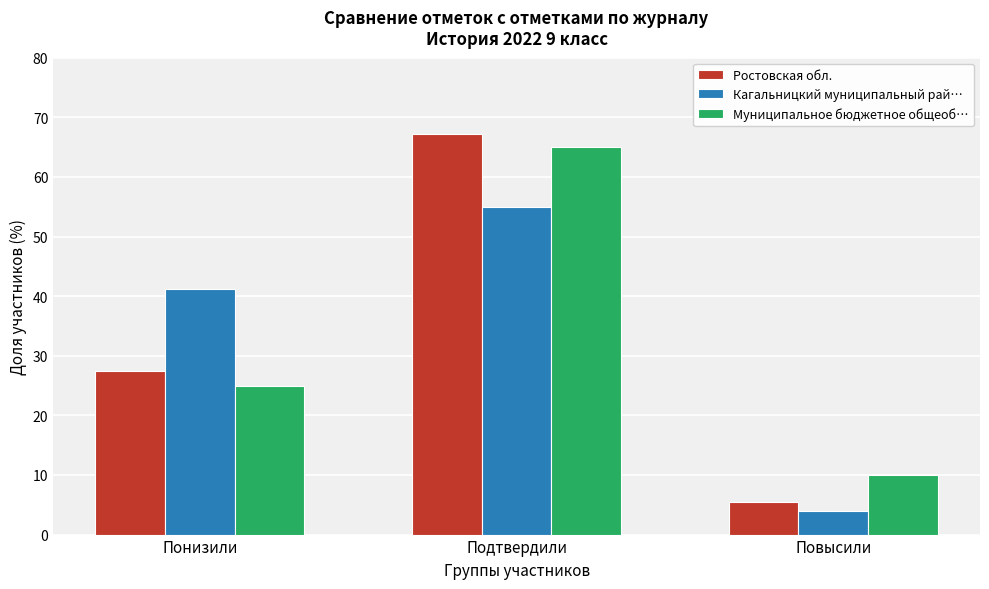

Reading right to left, extract all data points from this chart.

Ростовская обл.: Повысили=5.5	Подтвердили=67.1	Понизили=27.4
Кагальницкий муниципальный рай…: Повысили=3.9	Подтвердили=54.9	Понизили=41.2
Муниципальное бюджетное общеоб…: Повысили=10.0	Подтвердили=65.0	Понизили=25.0